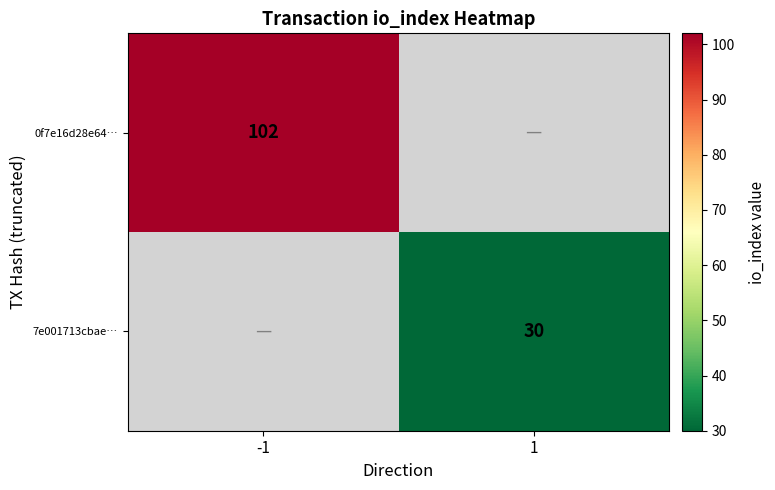

True or false: 7e001713cbae… has a value of 30 at 1.

True